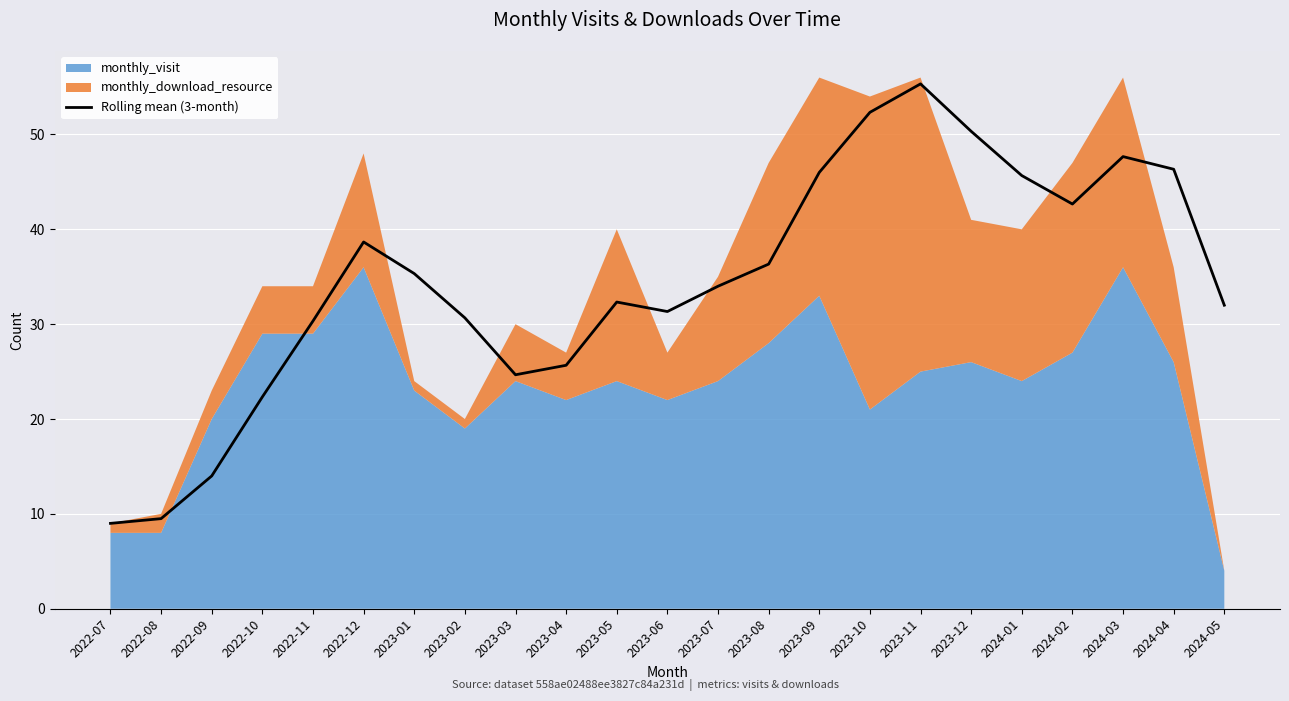

What is the label of the 18th point from the right?

2022-12